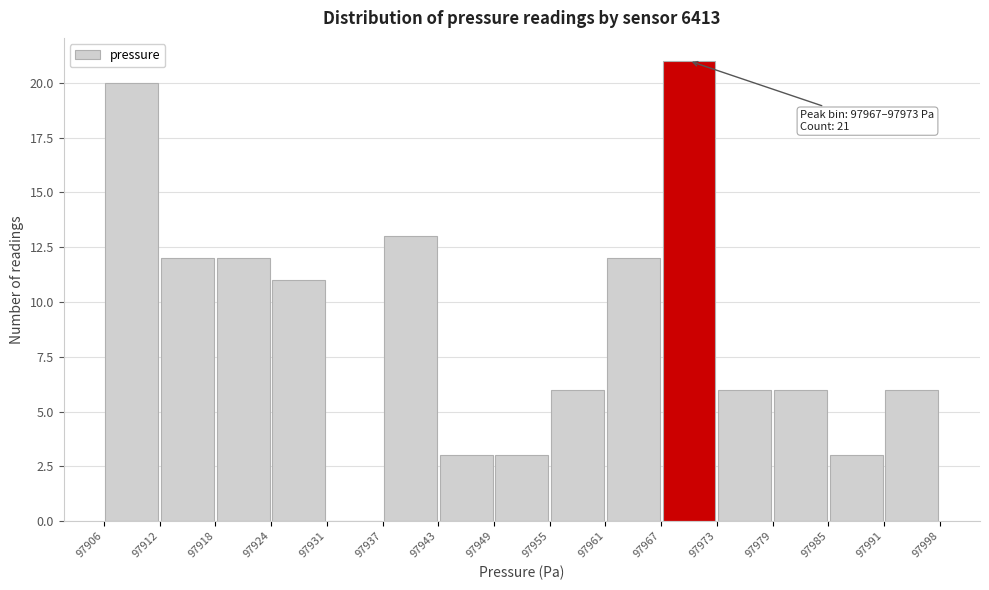

Over which range of the x-axis is the bar tallest?

97967 to 97973